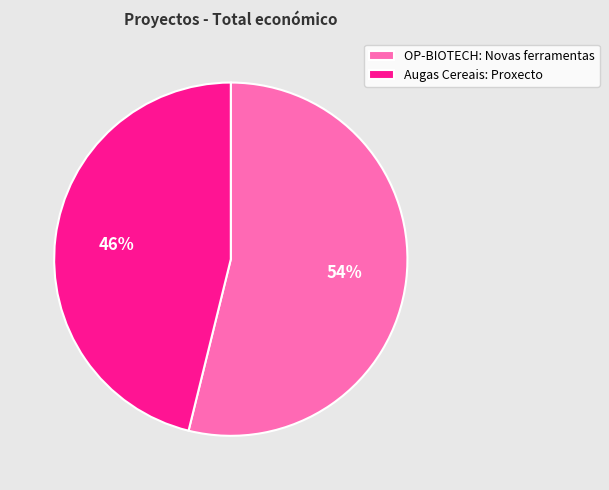

Which slice is the largest?

OP-BIOTECH: Novas ferramentas